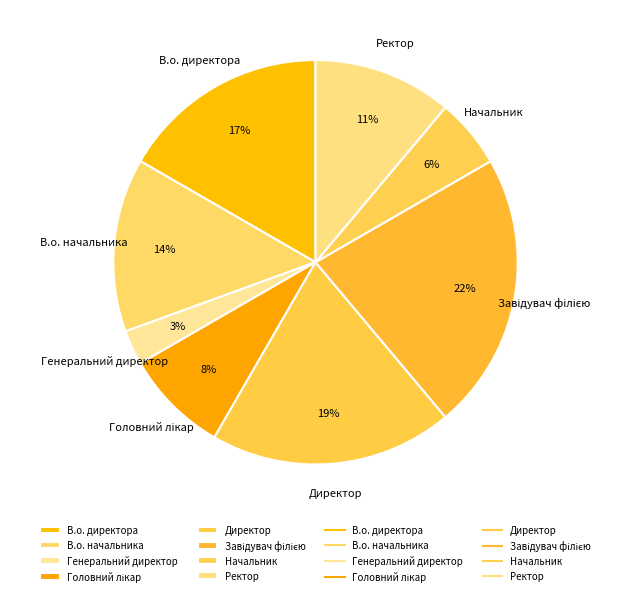

What percentage is the В.о. директора slice, to the nearest percent?

17%